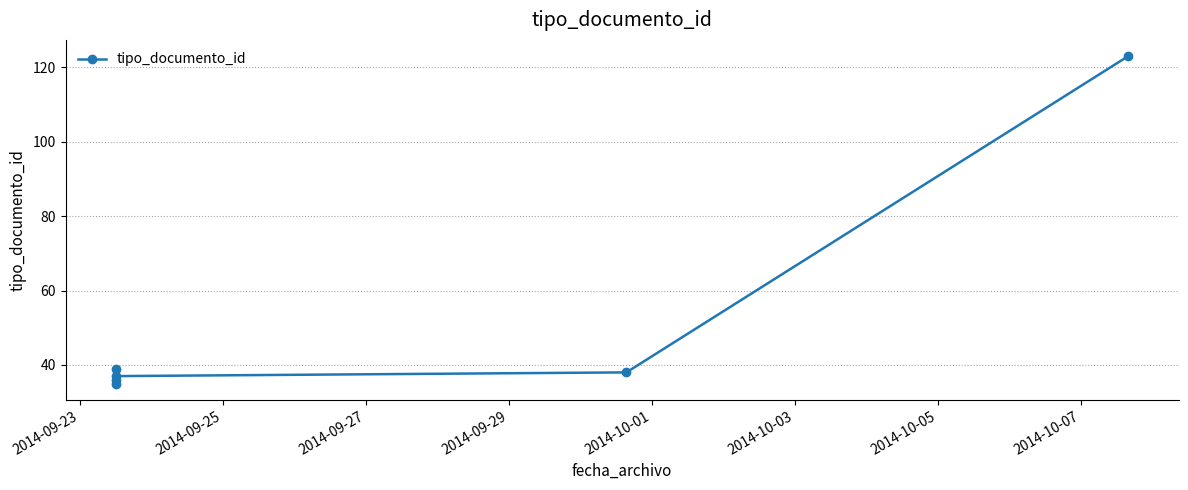

What is the ratio of the value at 2014-10-03 to the value at 2014-09-27?

3.2